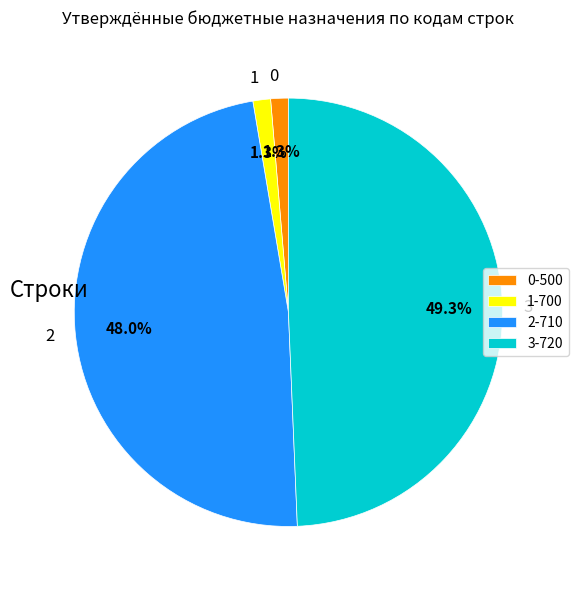

Which has a higher value, 3 or 2?

3